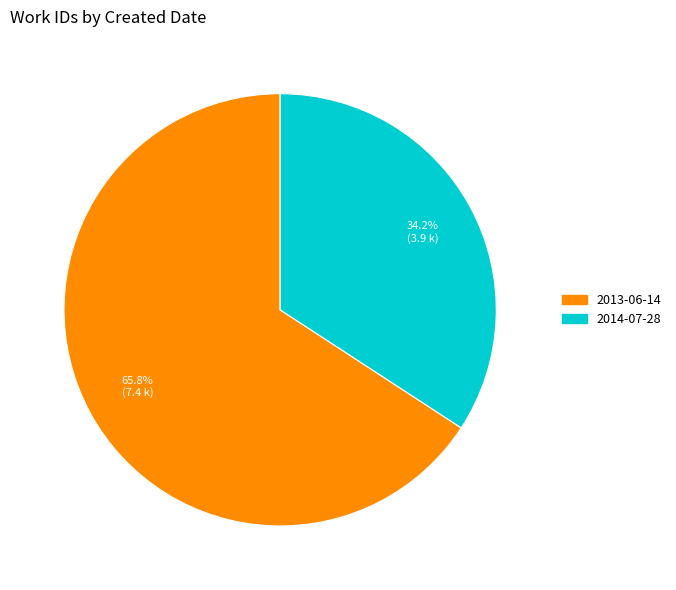

To the nearest percent, what percentage of the pie is 2013-06-14?

66%